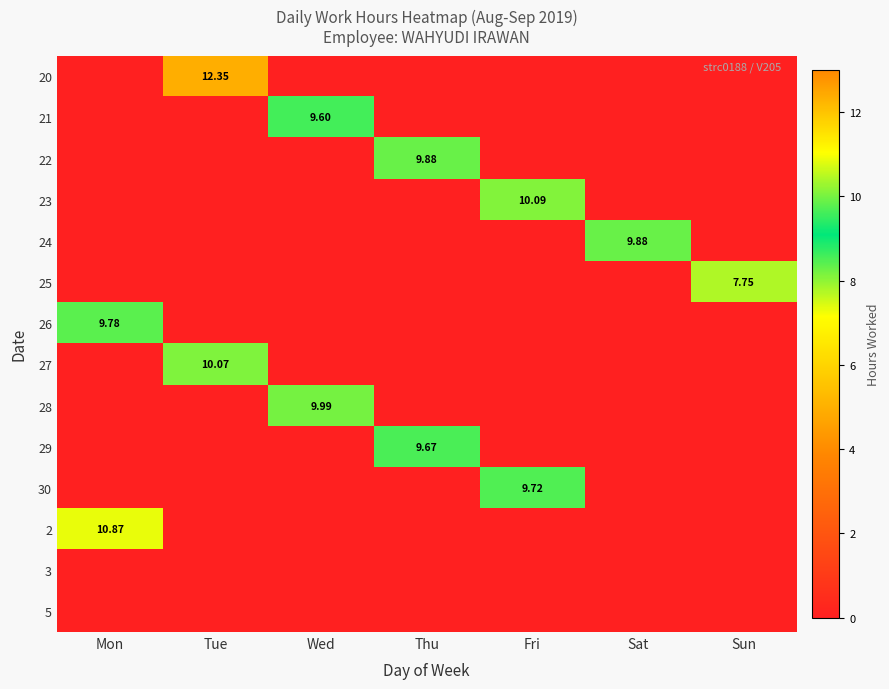

True or false: 5 has a value of 0.0 at Tue.

True